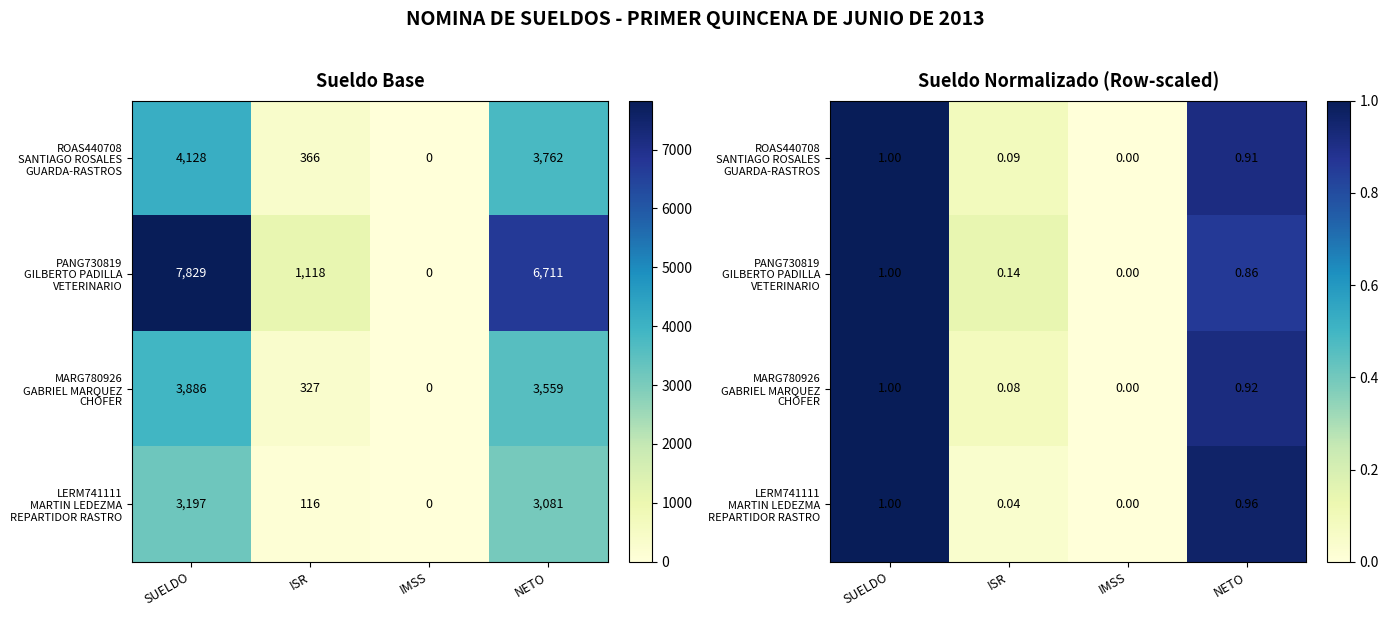

At which category is the sum across all series the highest?

SUELDO